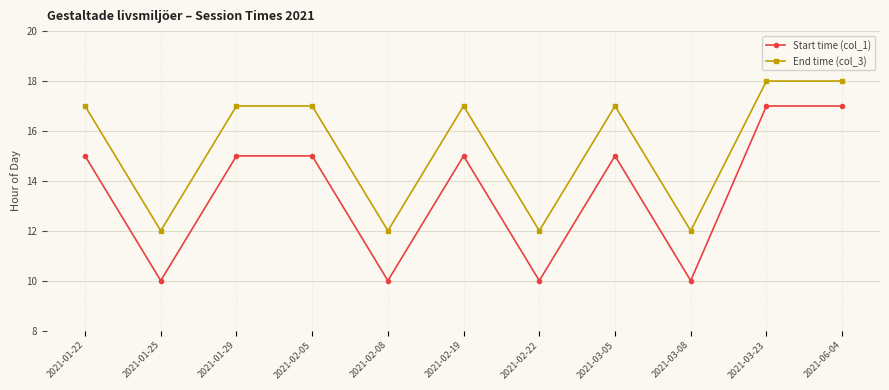

What is the sum of all End time (col_3) values?

169